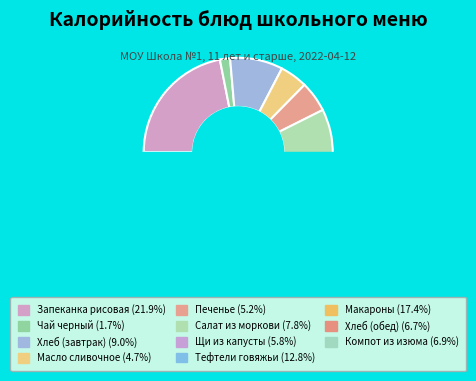

To the nearest percent, what portion does Пшеничный/ржаной (обед) represent?

7%